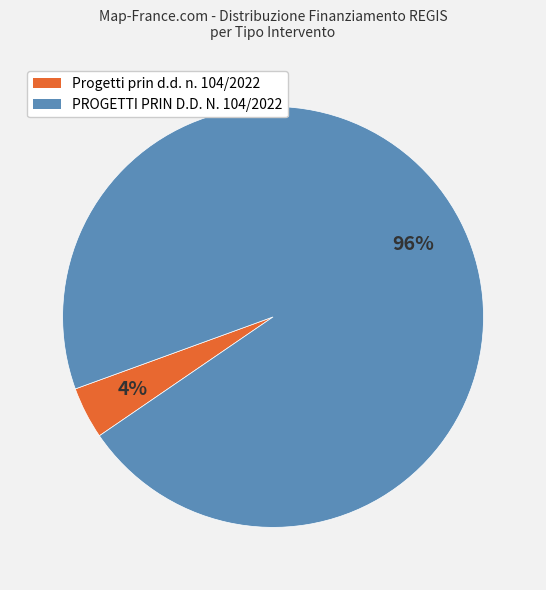

Is there any slice that represents more than half of the pie?

Yes